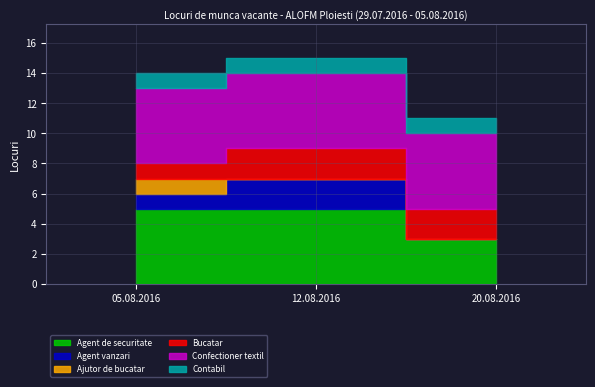

What is the label of the 3rd point from the right?

05.08.2016